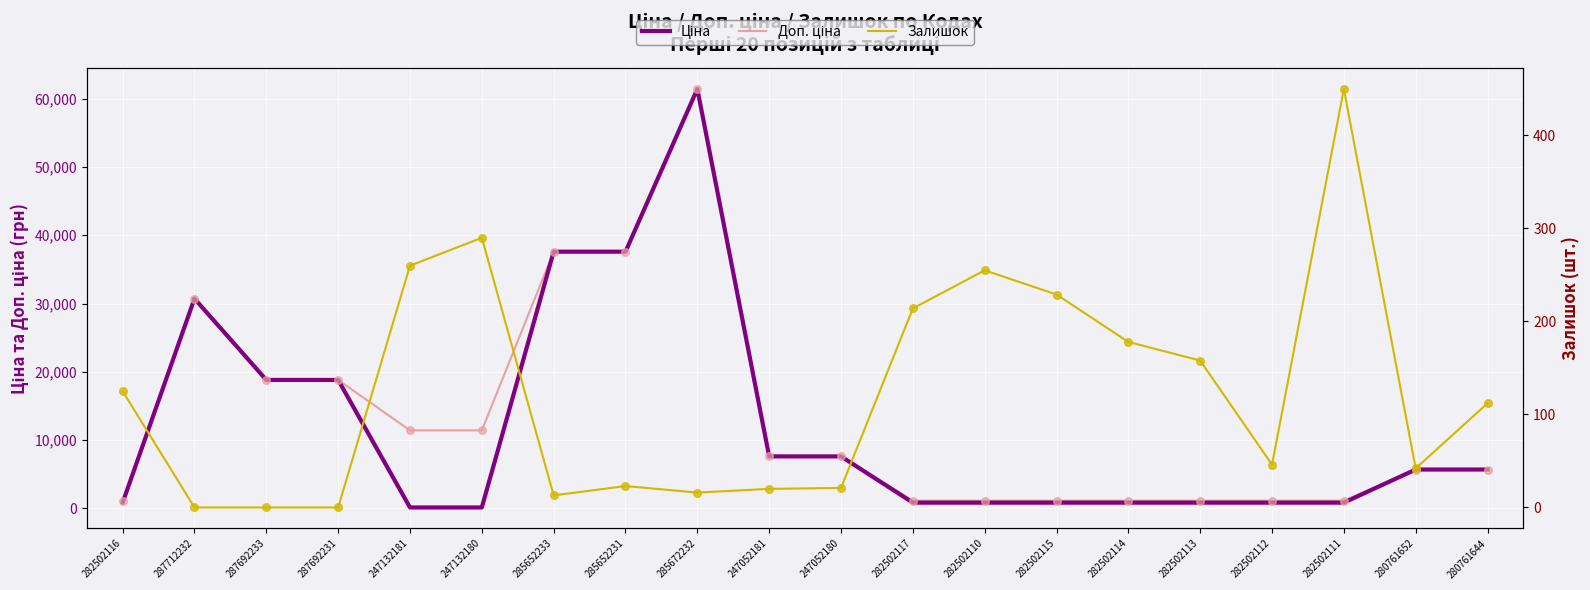

Is the value of Ціна at 287712232 greater than the value of Залишок at 282502110?

Yes